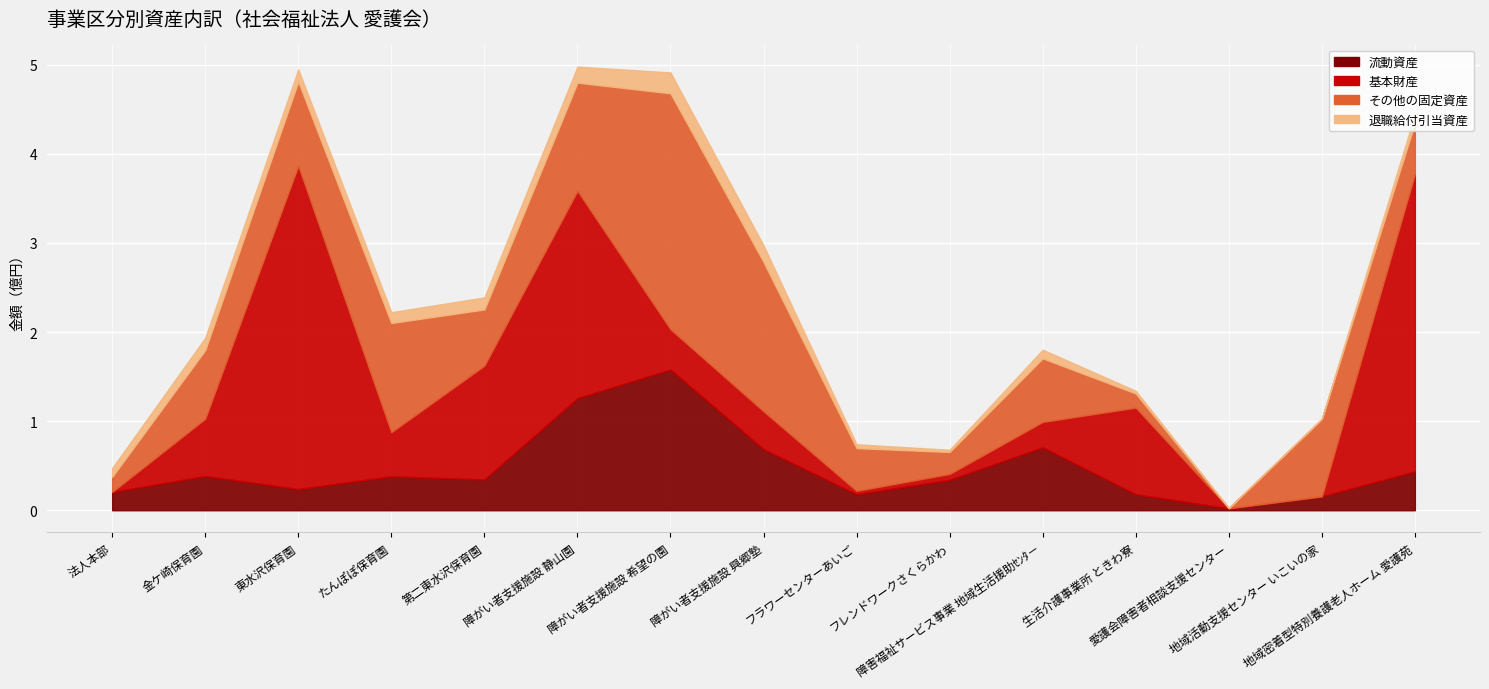

Which series has the widest spread of values?

基本財産